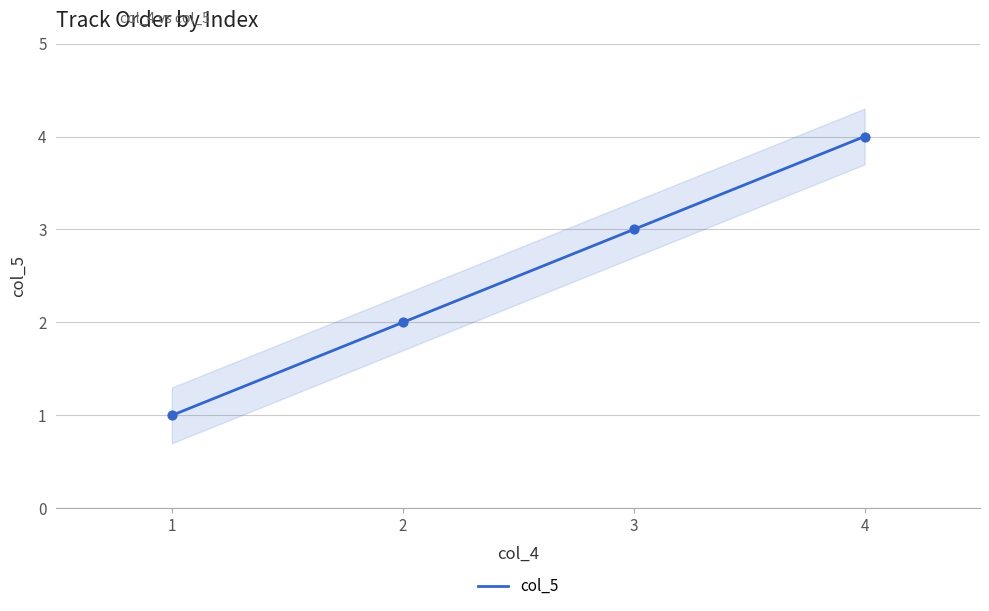

What is the change in value from 1 to 2?

+1